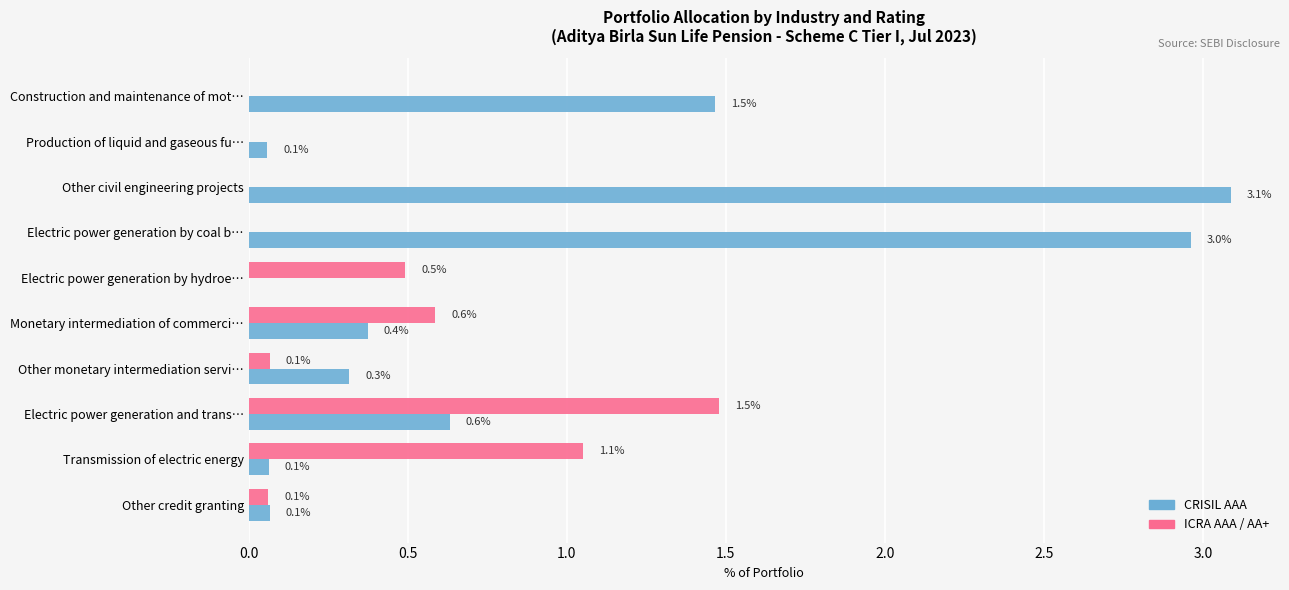

What is the maximum value shown in the chart?

3.1